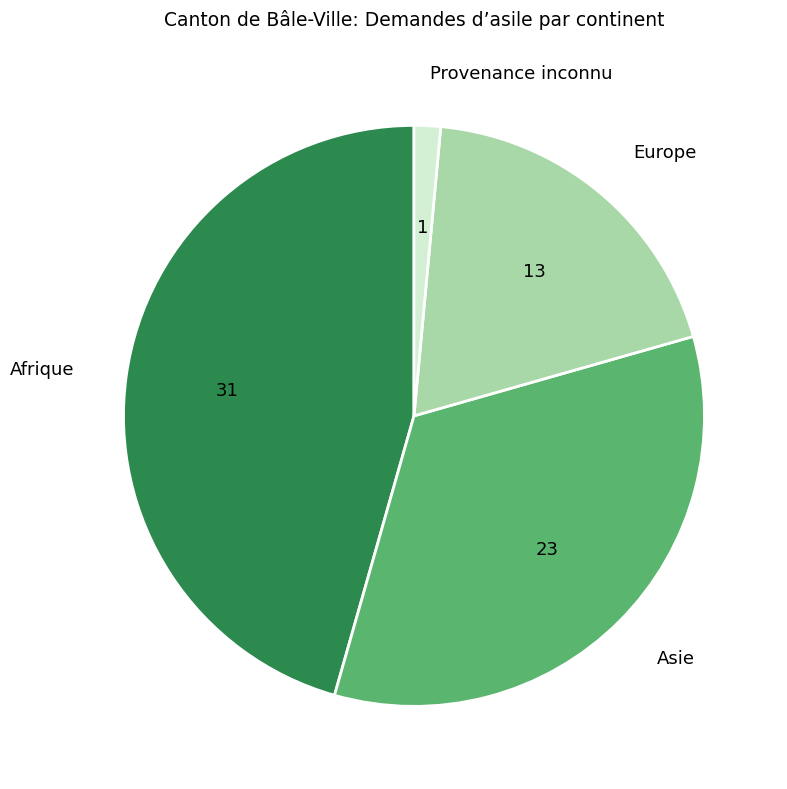

Is it true that Afrique is 57% of the pie?

False